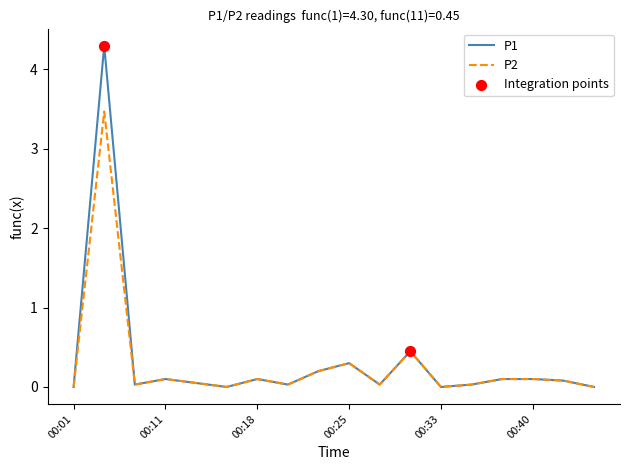

Which series has the largest range (max minus min)?

P1